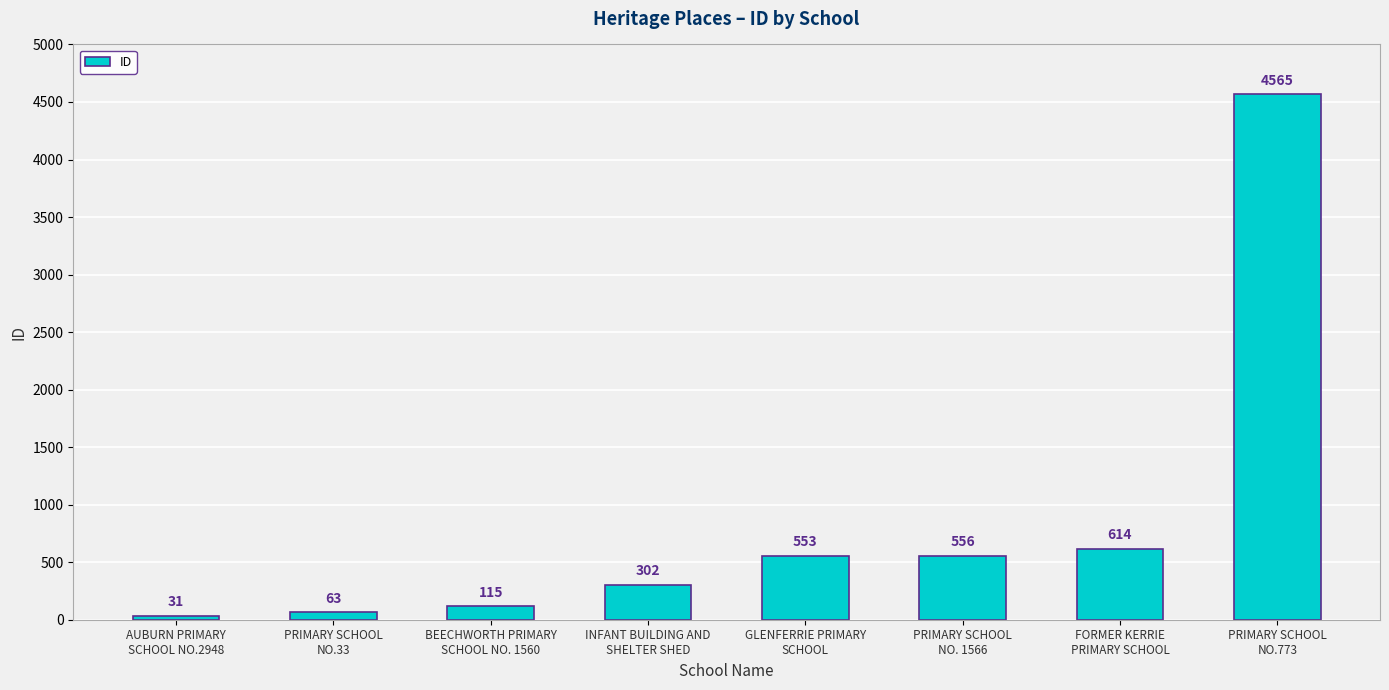

How many distinct data groups are displayed?

1